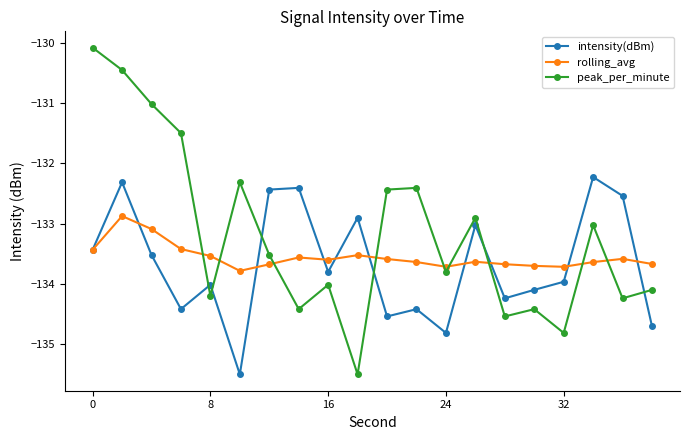

True or false: rolling_avg has more than 2 interior local peaks.

True